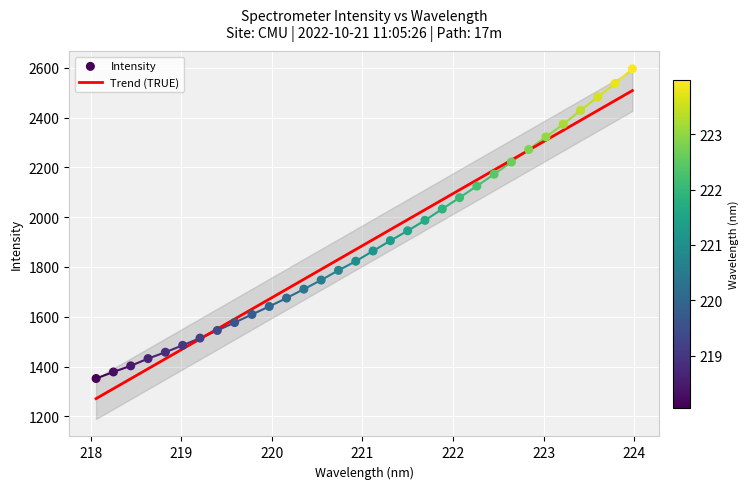

Which series has the largest total across all categories?

Trend (TRUE)